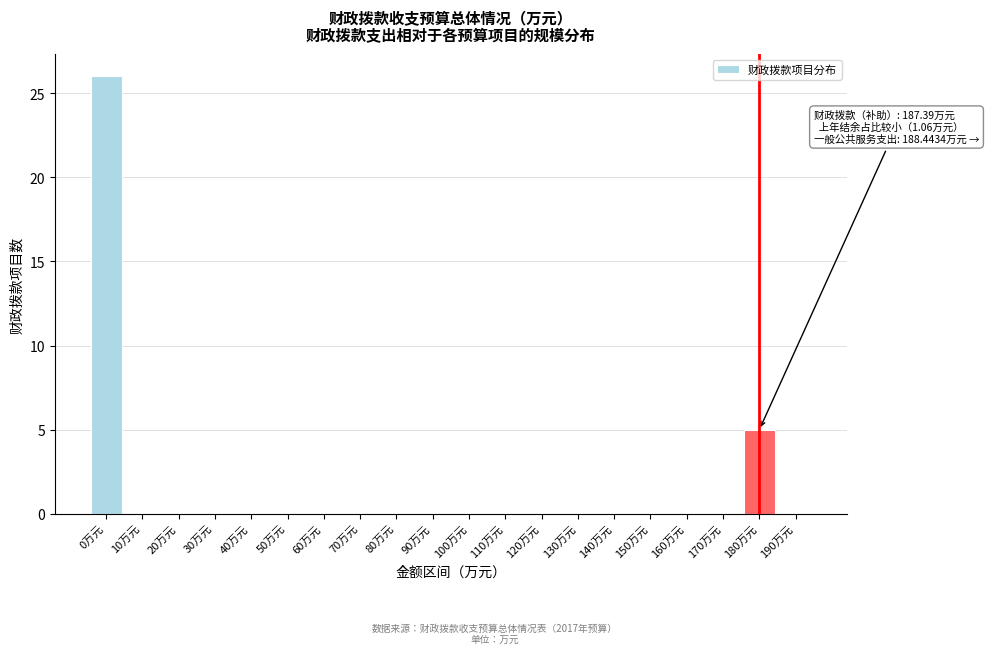

Reading left to right, what are all the values shown in this chart?

0万元=26	10万元=0	20万元=0	30万元=0	40万元=0	50万元=0	60万元=0	70万元=0	80万元=0	90万元=0	100万元=0	110万元=0	120万元=0	130万元=0	140万元=0	150万元=0	160万元=0	170万元=0	180万元=5	190万元=0